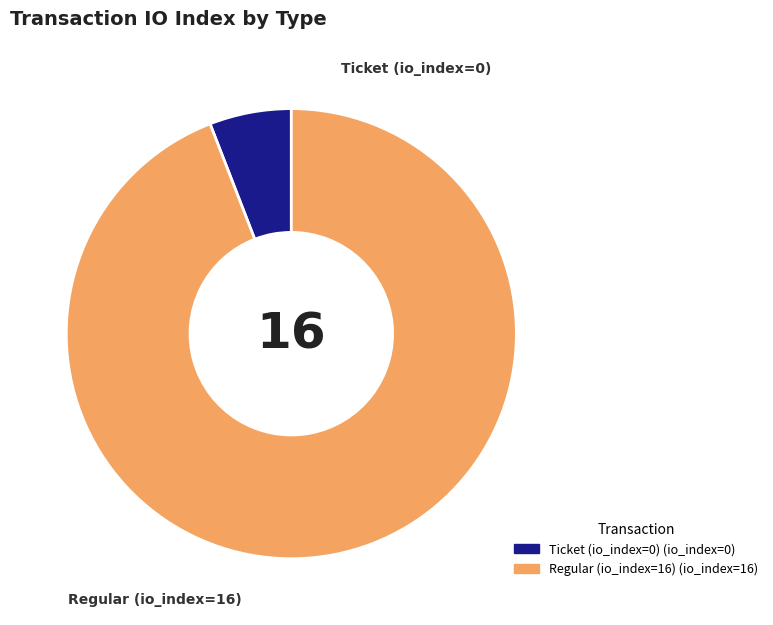

Rank the categories by value from highest to lowest.

Regular (io_index=16), Ticket (io_index=0)